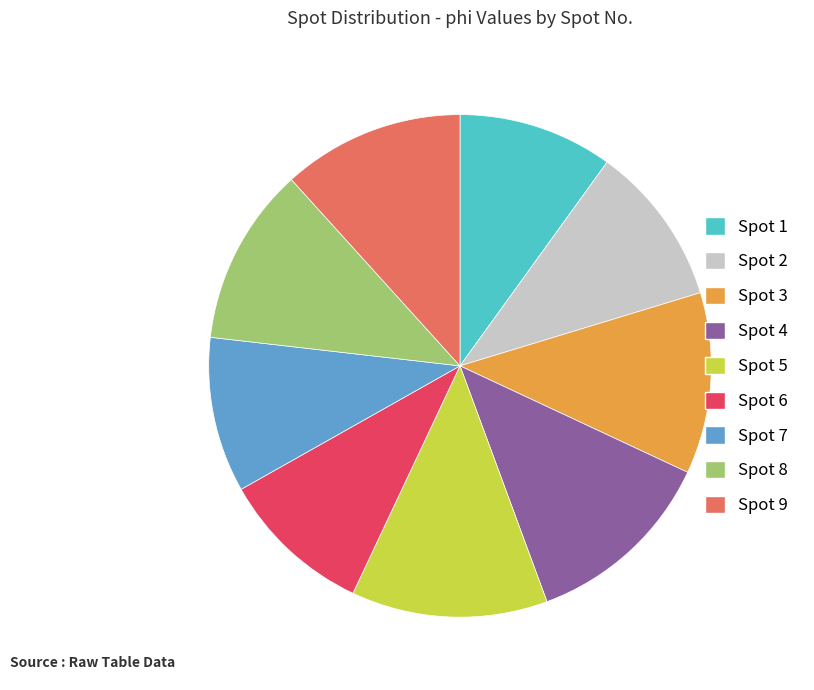

Approximately how many times larger is the value at Spot 9 compared to Spot 4?

0.9